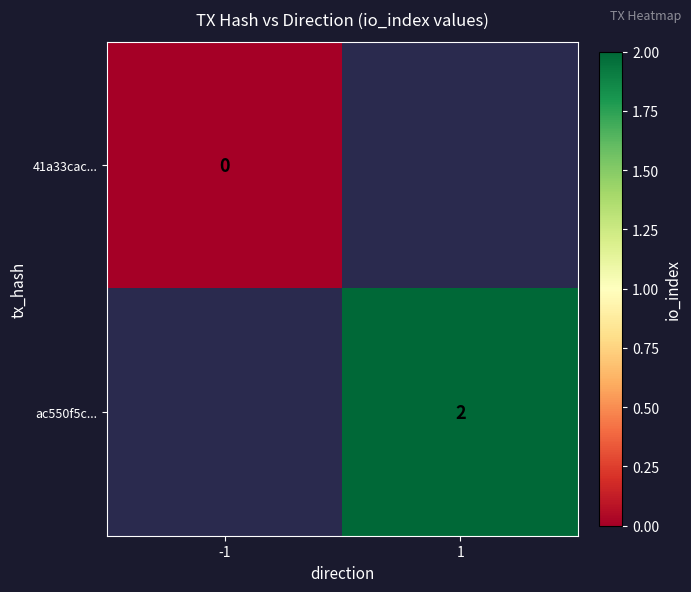

The value of ac550f5c... at 1 is 2. True or false?

True